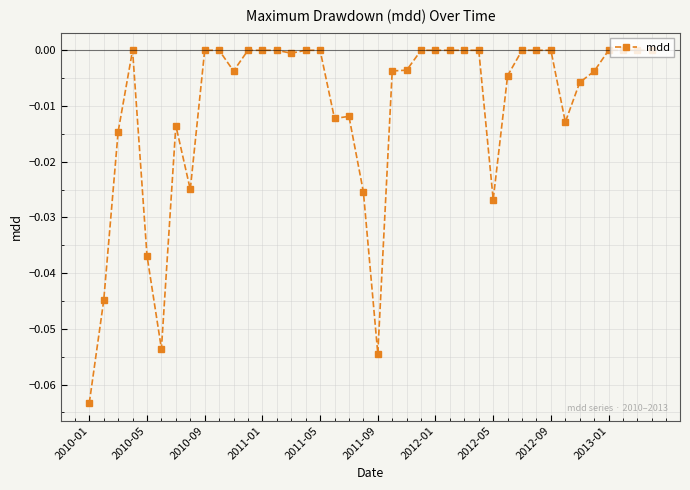

True or false: the data has more than 2 interior local peaks.

True